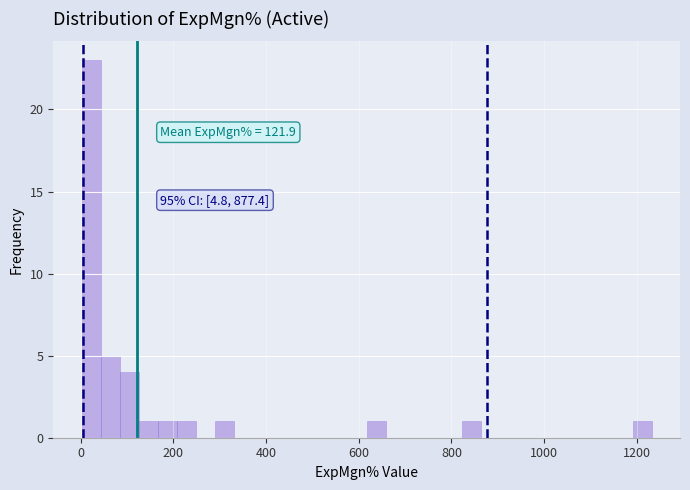

Around what value on the x-axis is the tallest bar? Give the approximate position of its centre, as read against the axis.

20